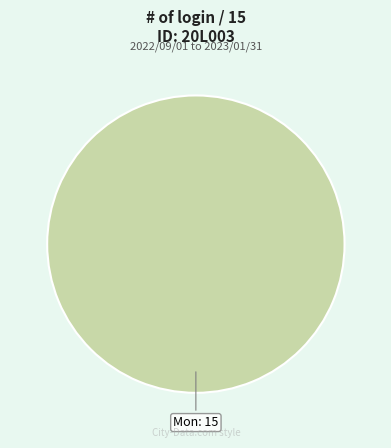

Does any single category account for the majority?

Yes